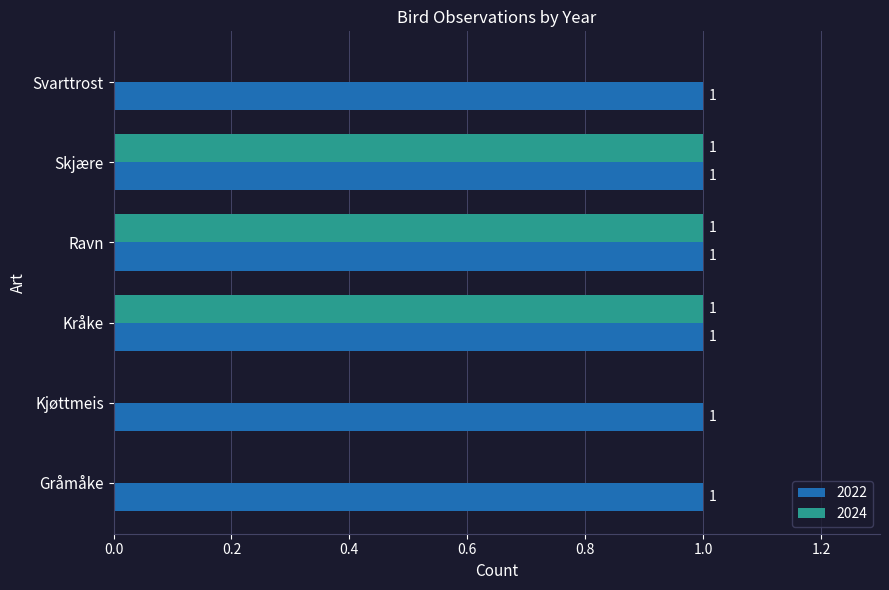

What is the sum of all 2022 values?

6